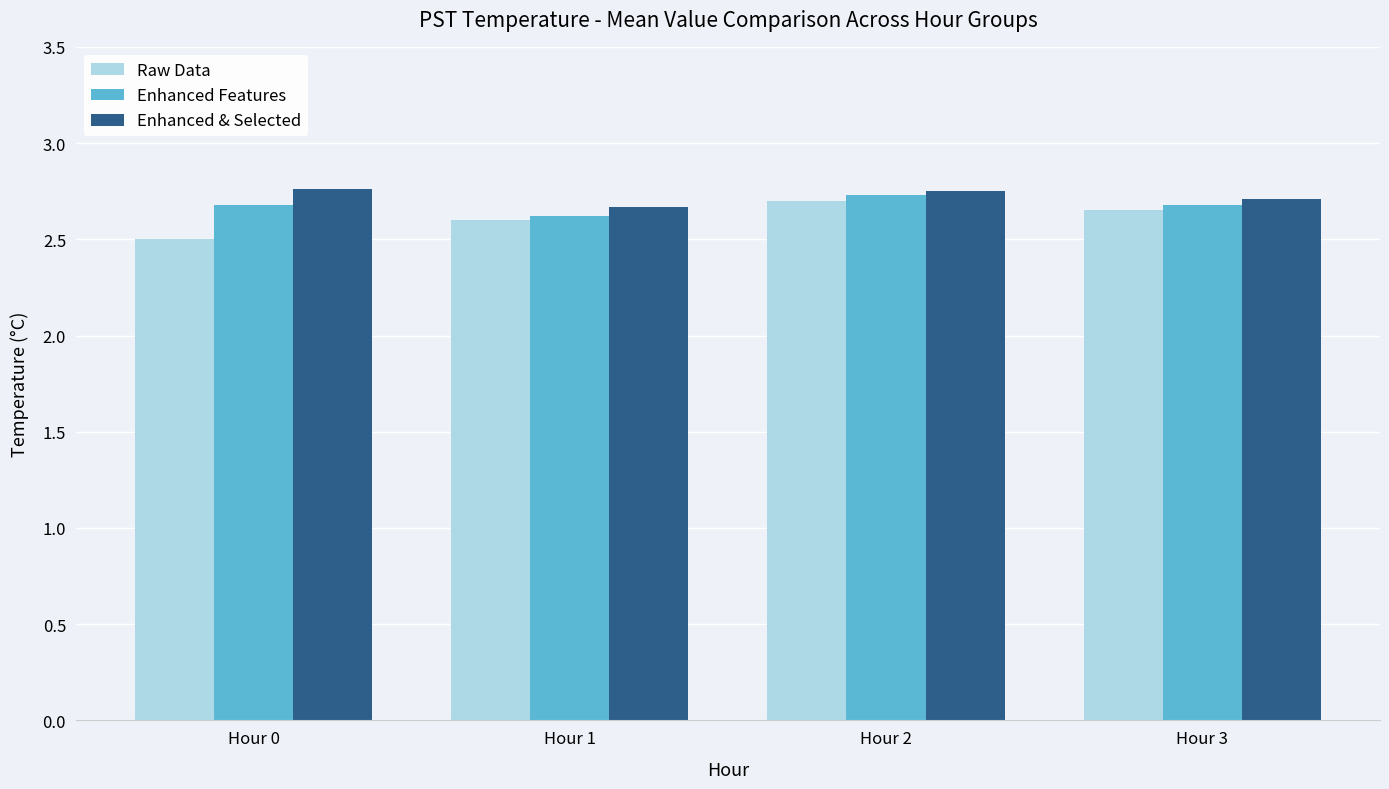

Count the Raw Data values in the range 2 to 3.

4